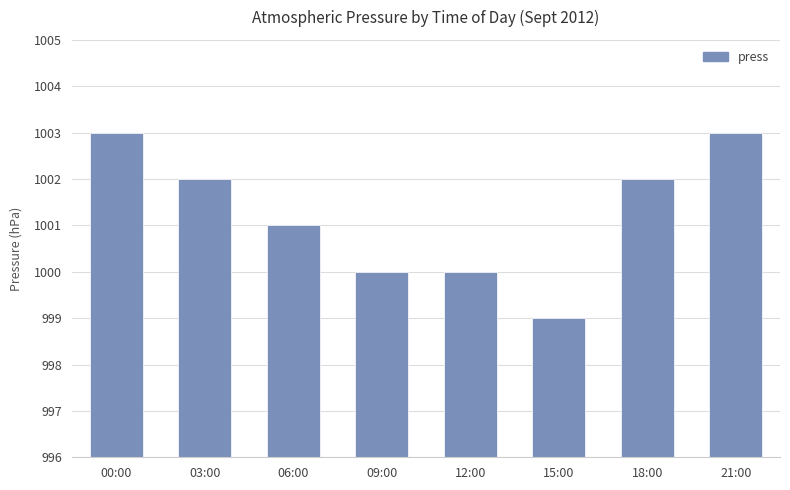

What is the ratio of the value at 15:00 to the value at 09:00?

0.8